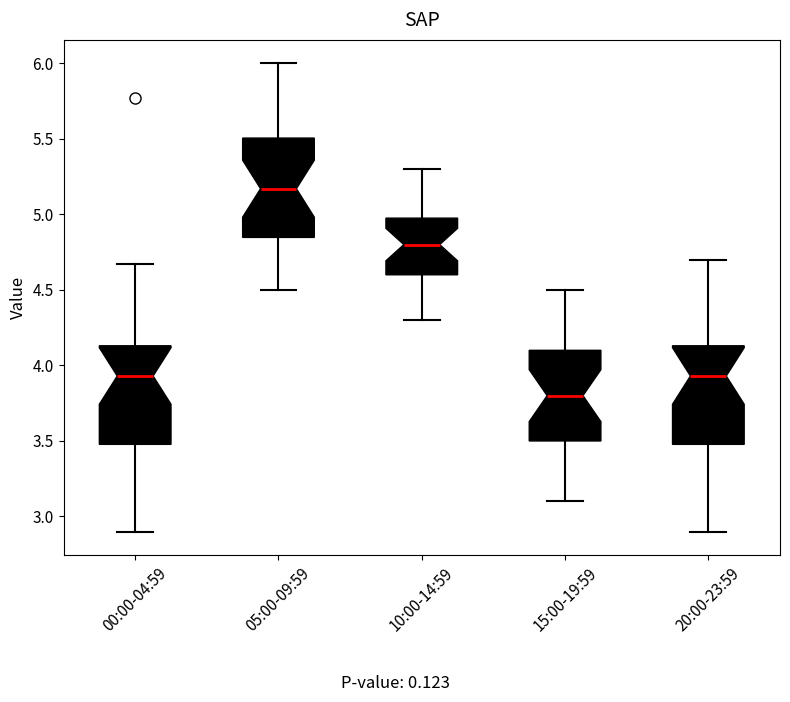

Which box has the highest median line?

05:00-09:59